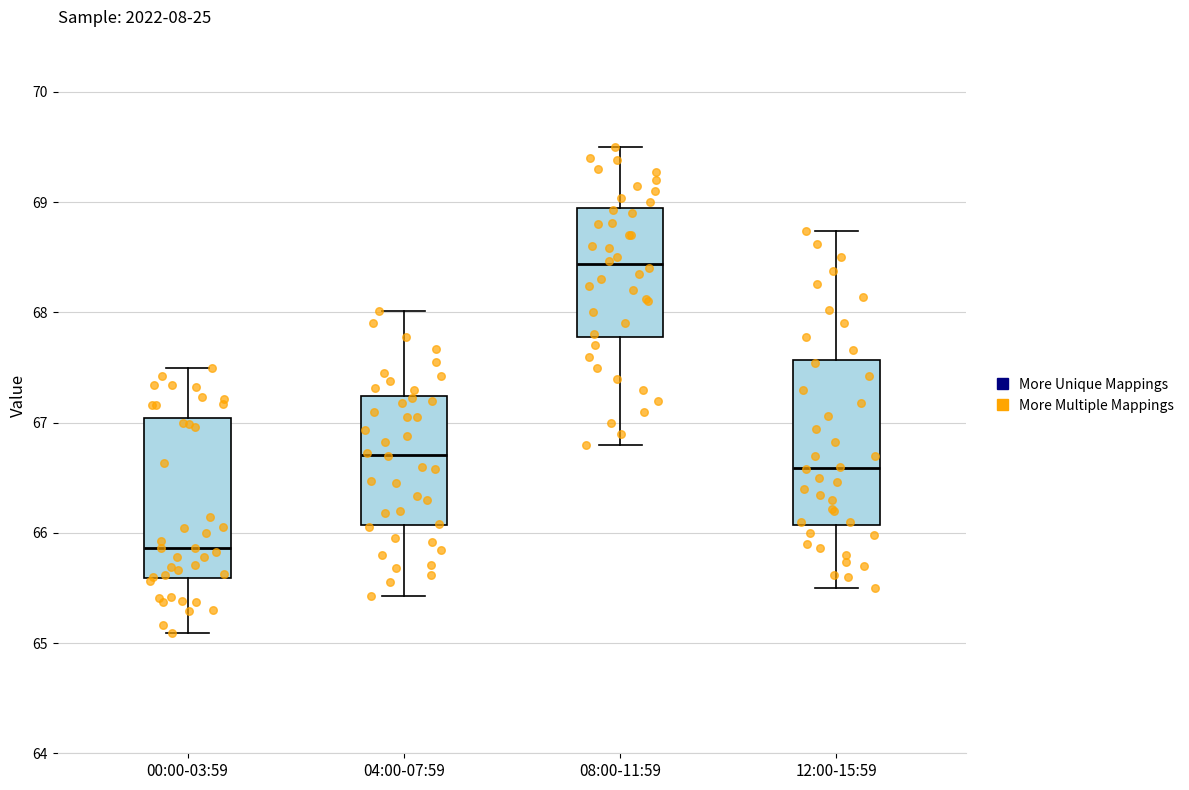

Reading left to right, transcribe this box plot: for each box, give where its median line is, the range the box spans, and where its two whiskers end, as read against the y-axis. The values are not printed on the chart, so give them approximately, as read against the axis.

00:00-03:59: median 65.9, box 65.6 to 67.0, whiskers 65.1 to 67.5
04:00-07:59: median 66.7, box 66.1 to 67.2, whiskers 65.4 to 68.0
08:00-11:59: median 68.4, box 67.8 to 68.9, whiskers 66.8 to 69.5
12:00-15:59: median 66.6, box 66.1 to 67.6, whiskers 65.5 to 68.7